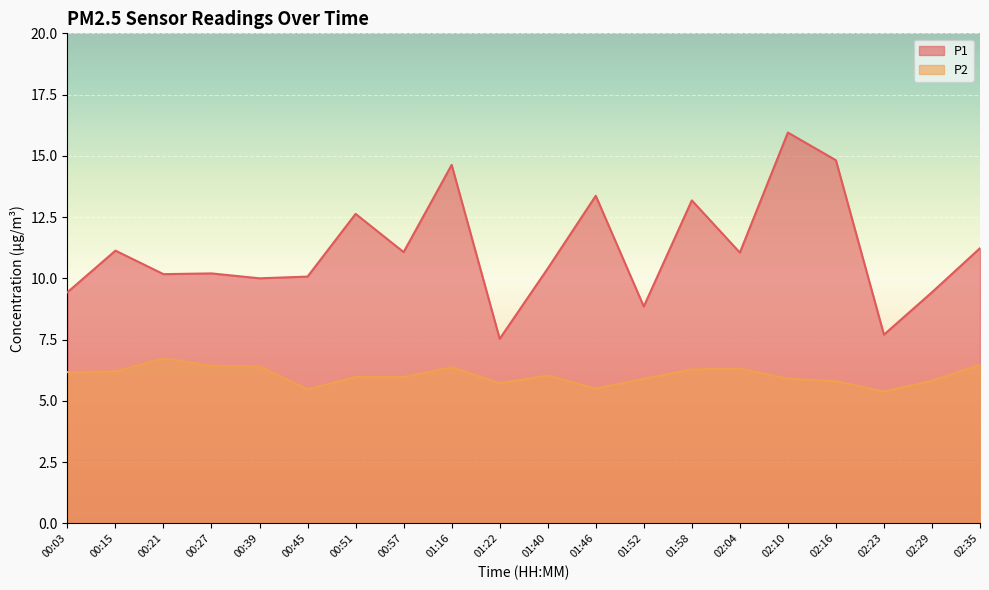

At which label is P1 closest to 11?

02:04